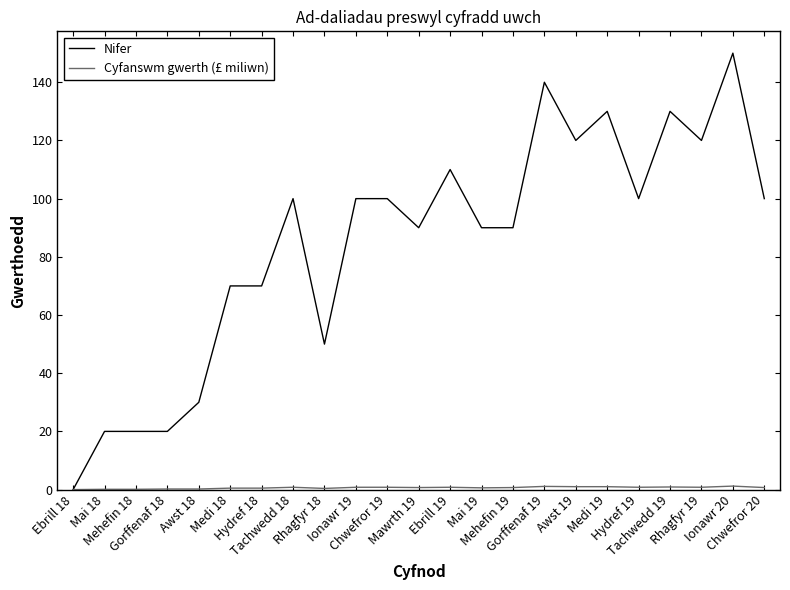

Which series has the largest total across all categories?

Nifer